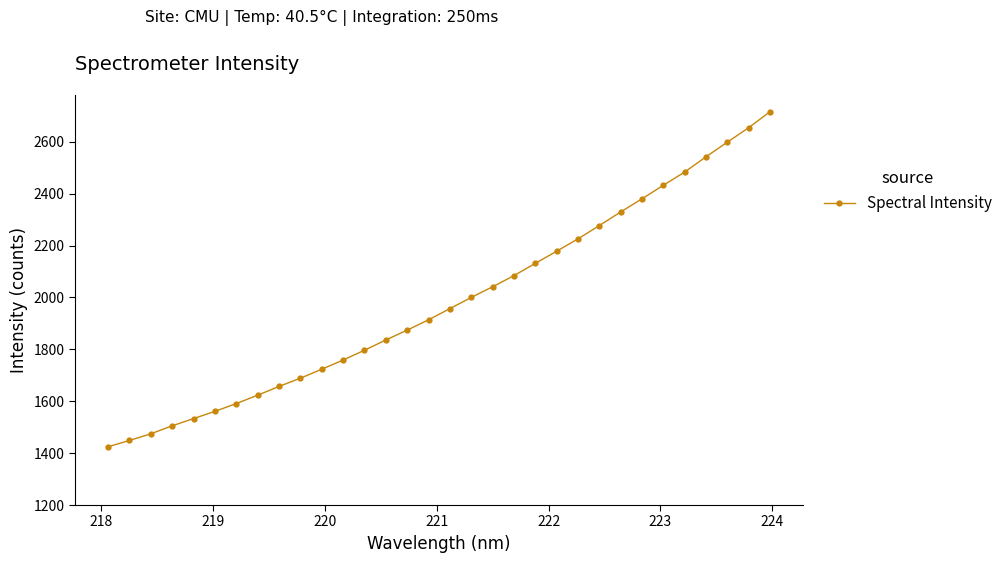

What is the difference between the second highest and second lowest values?

1205.1